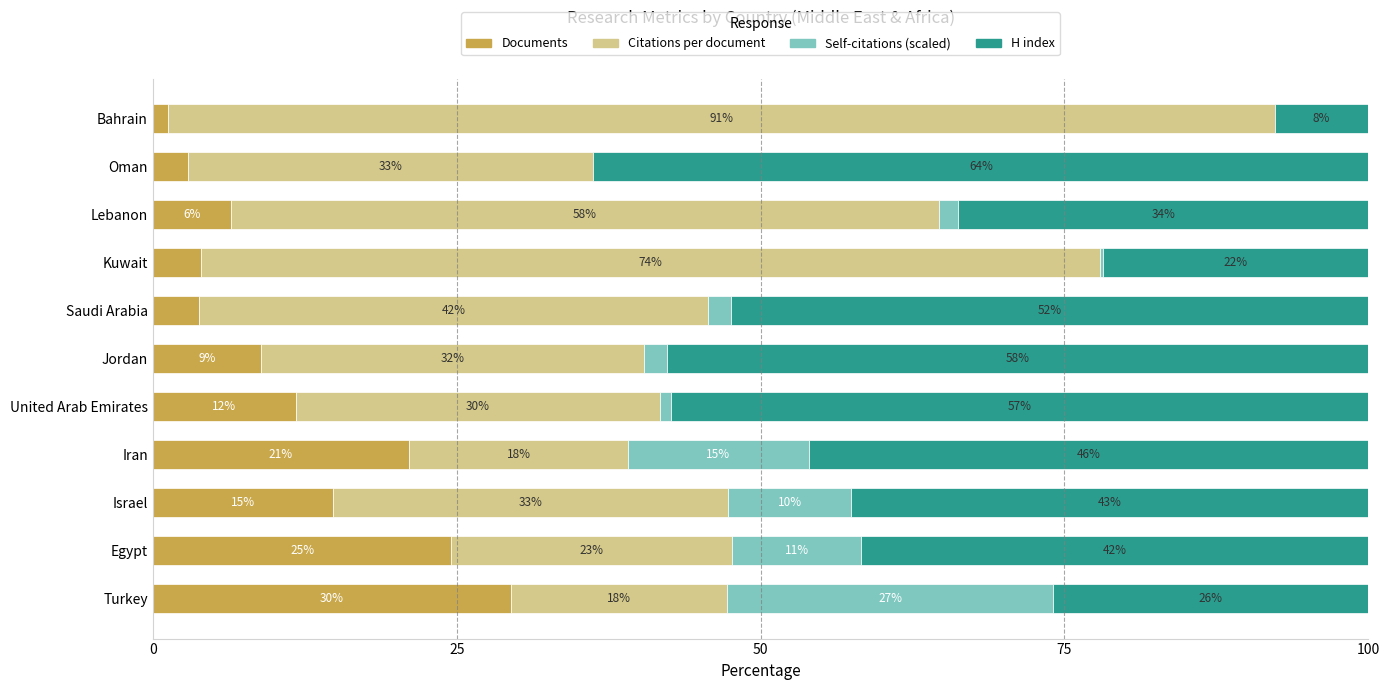

What is the average value of the Citations per document series?

41.0